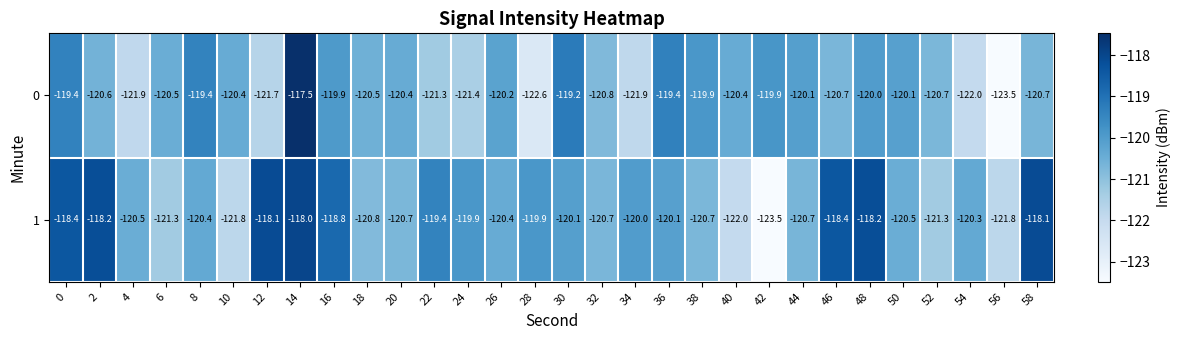

What is the greatest value displayed?

-117.5